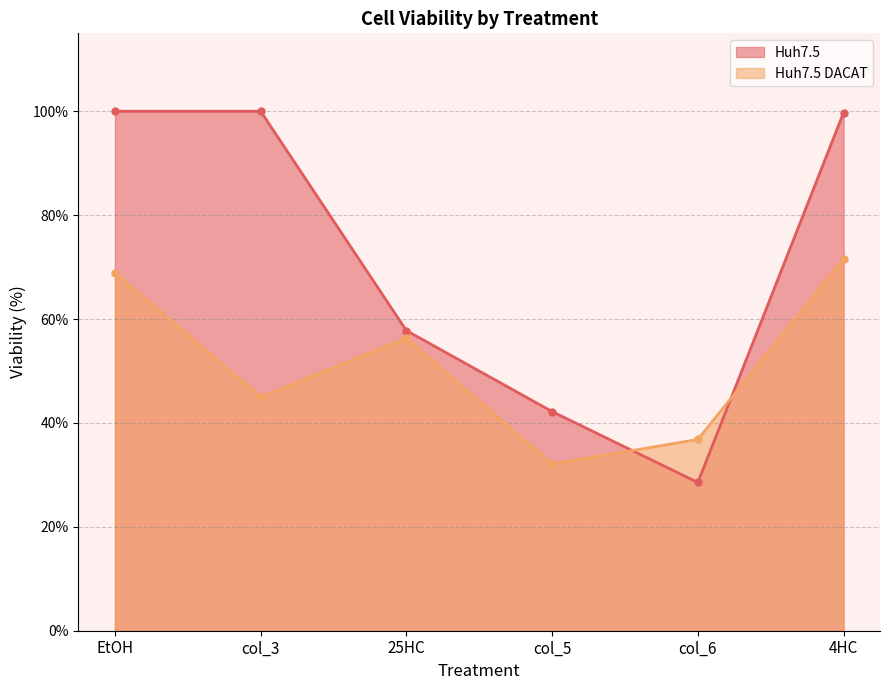

What position from the left is 4HC?

6